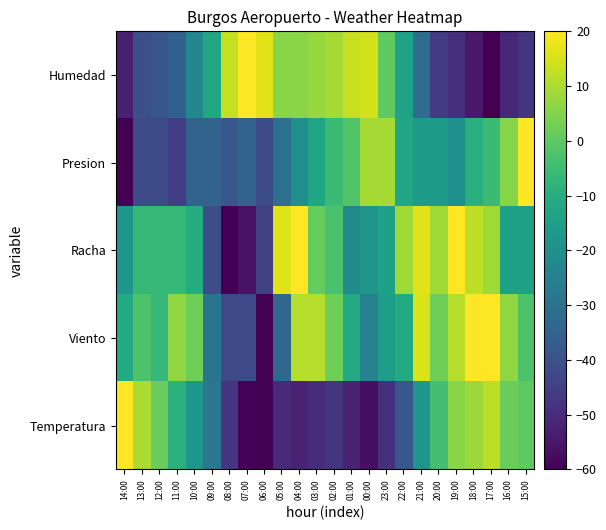

Which series has the largest range (max minus min)?

Temperatura